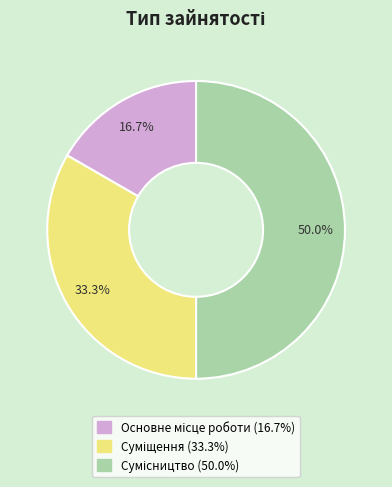

Count the number of slices in the pie.

3